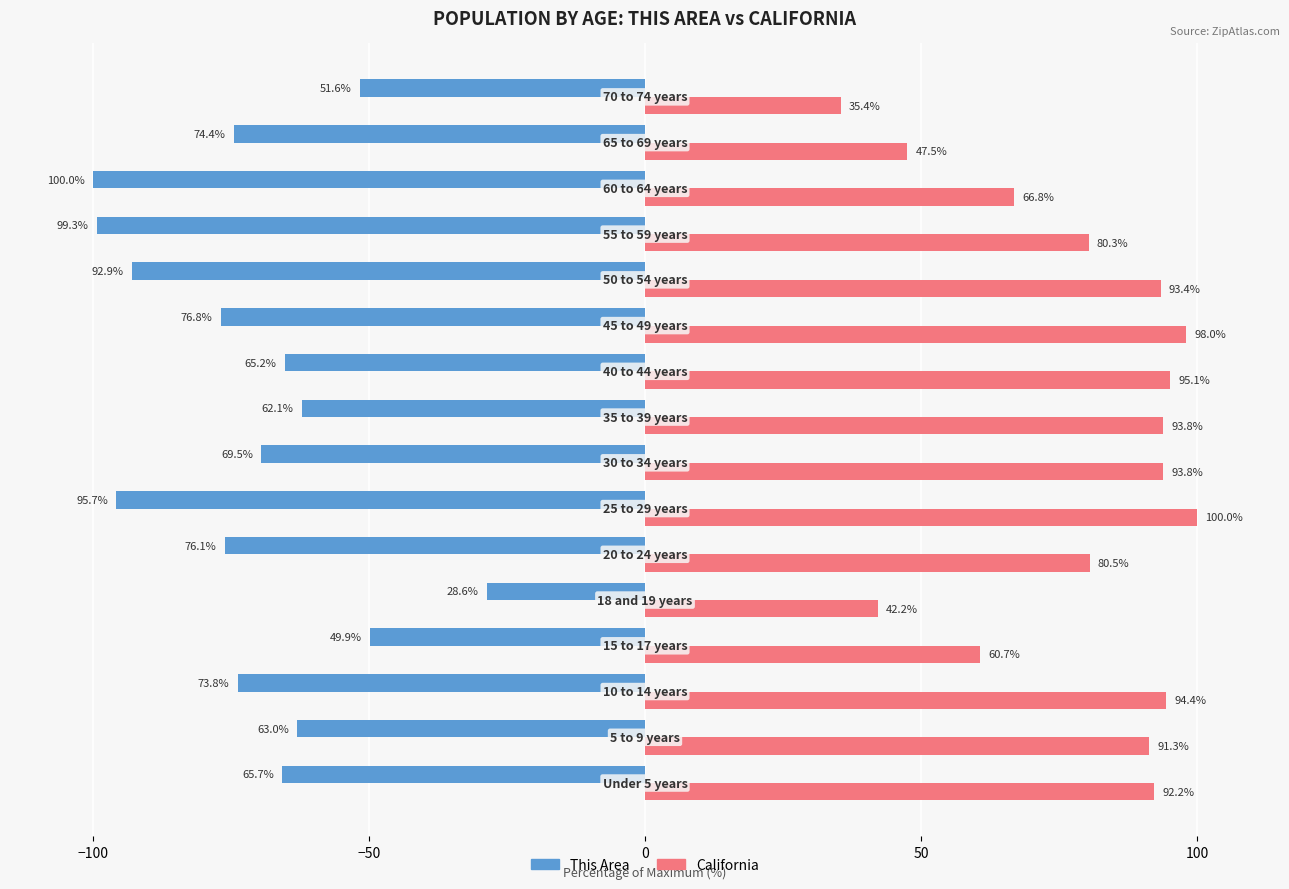

What is the maximum value for California?

100.0